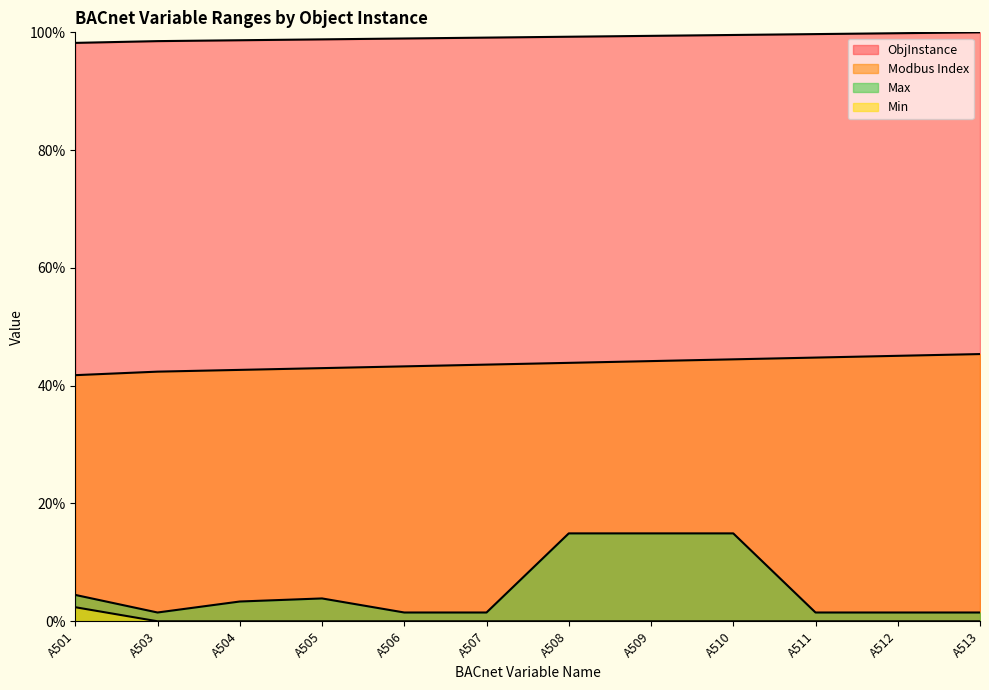

Does the chart display data point markers on the line(s)?

No